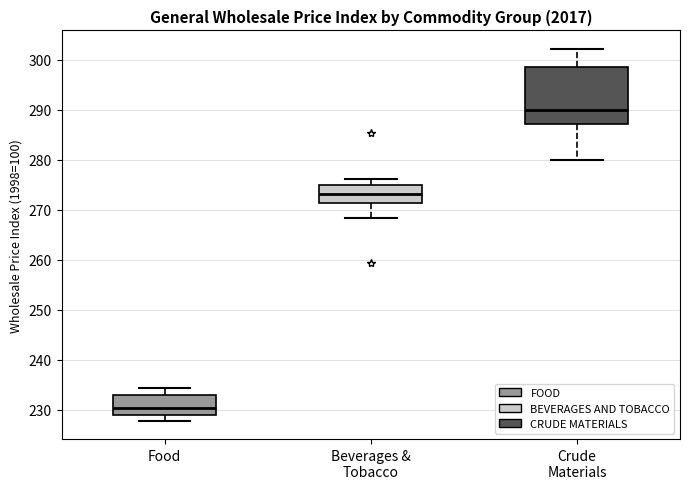

Reading left to right, transcribe this box plot: for each box, give where its median line is, the range the box spans, and where its two whiskers end, as read against the y-axis. The values are not printed on the chart, so give them approximately, as read against the axis.

Food: median 230, box 229 to 233, whiskers 228 to 234
Beverages & Tobacco: median 273, box 271 to 275, whiskers 268 to 276
Crude Materials: median 290, box 287 to 299, whiskers 280 to 302